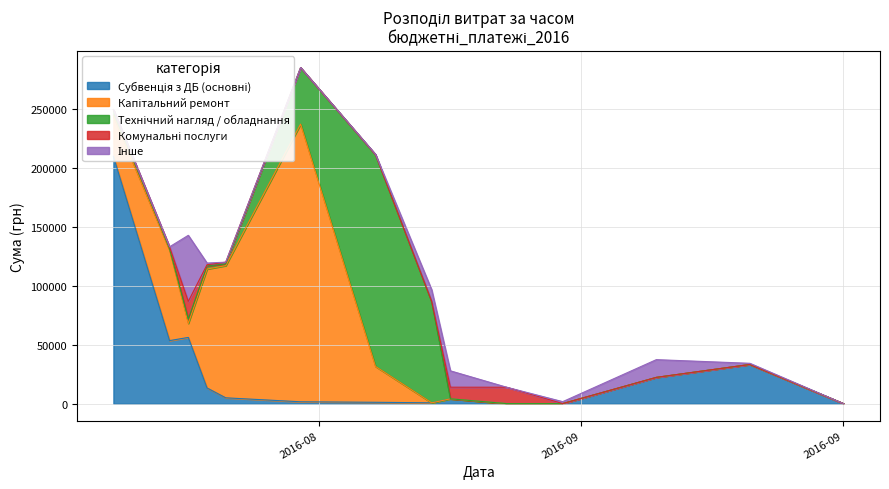

How many series are shown in this chart?

5